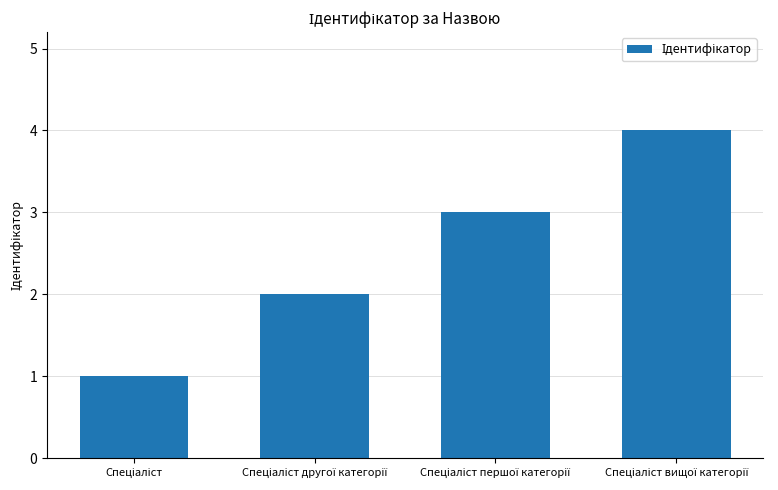

What is the difference between the second highest and second lowest values?

1